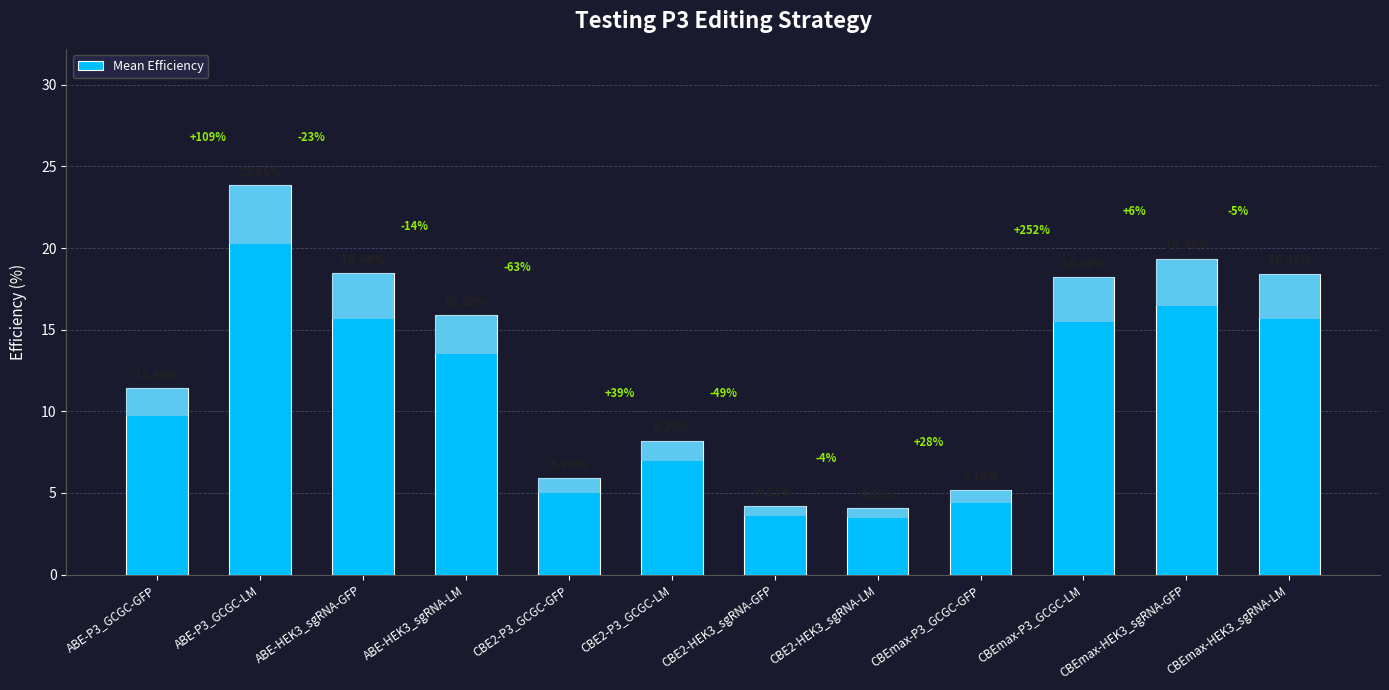

Which category has the highest value across all series?

ABE-P3_GCGC-LM